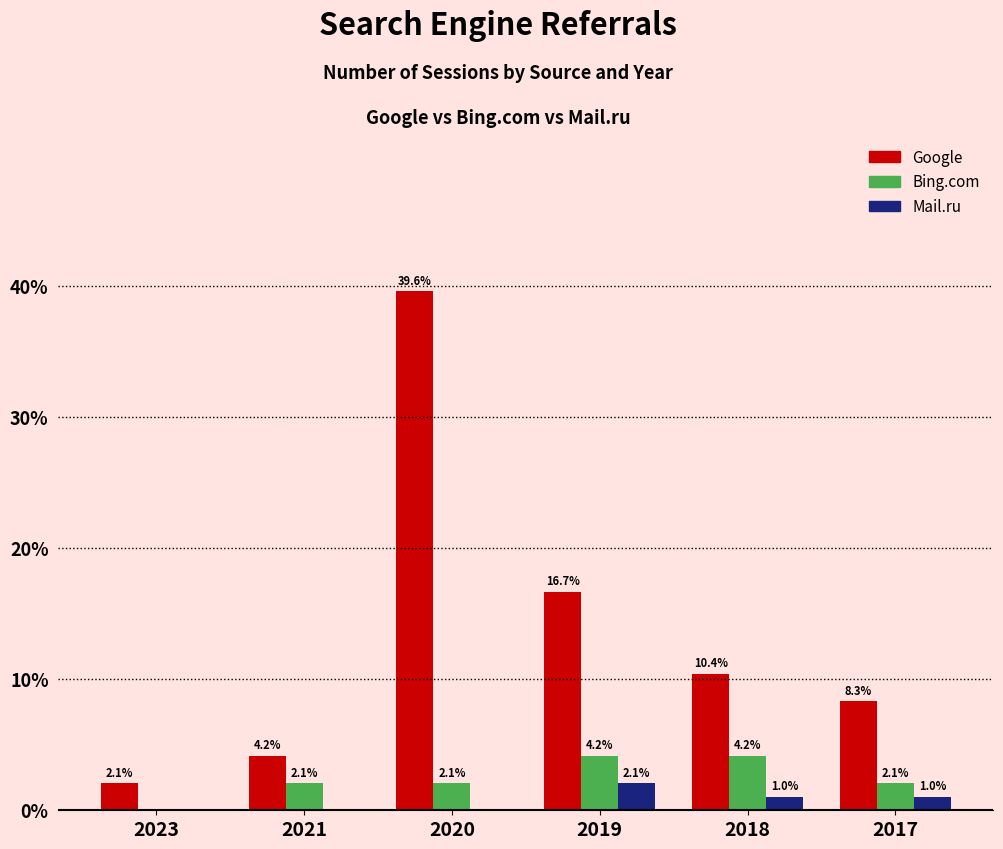

Count the number of categories in the chart.

6